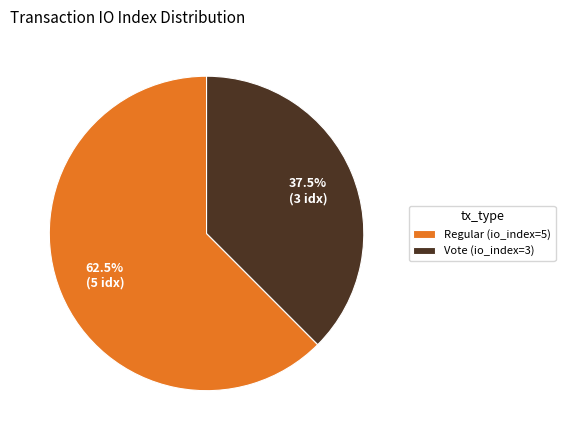

Combined, do Vote (io_index=3) and Regular (io_index=5) account for over 50%?

Yes